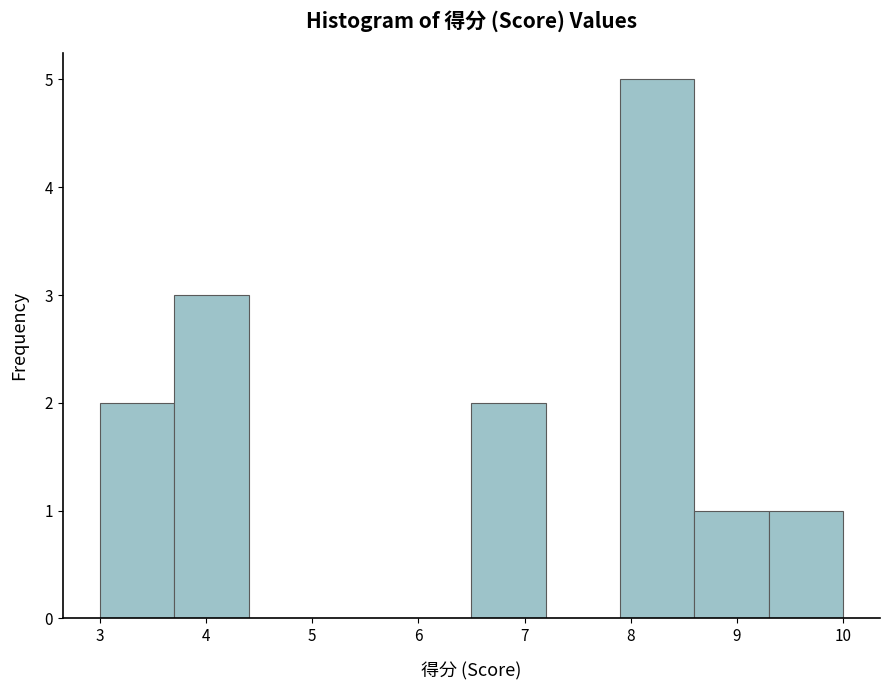

How tall is the bar that spans 7.9 to 8.6 on the x-axis? The values are not printed on the chart, so give them approximately, as read against the axis.

5